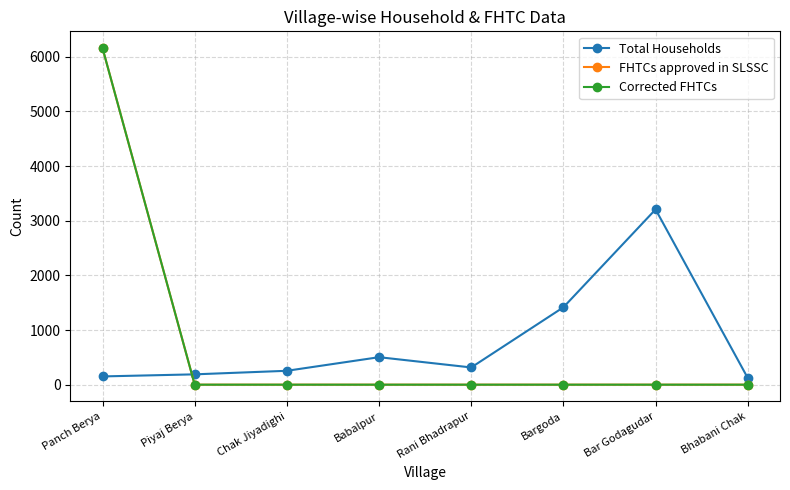

What position from the right is Bargoda?

3